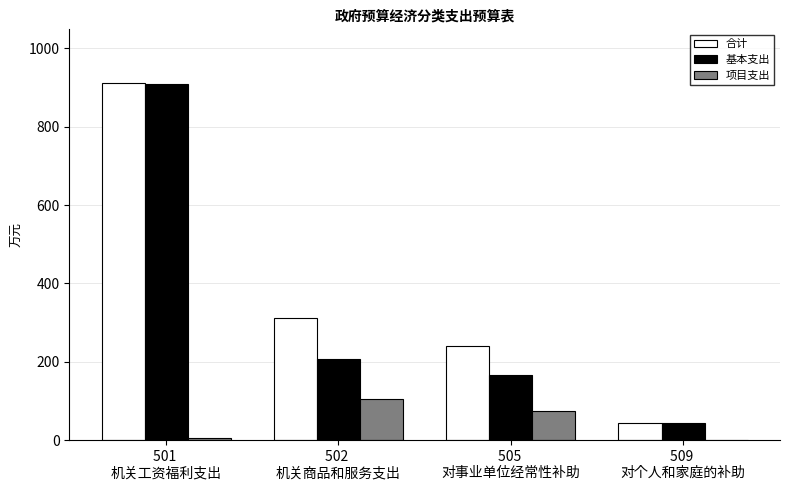

What is the sum of all 合计 values?

1507.9